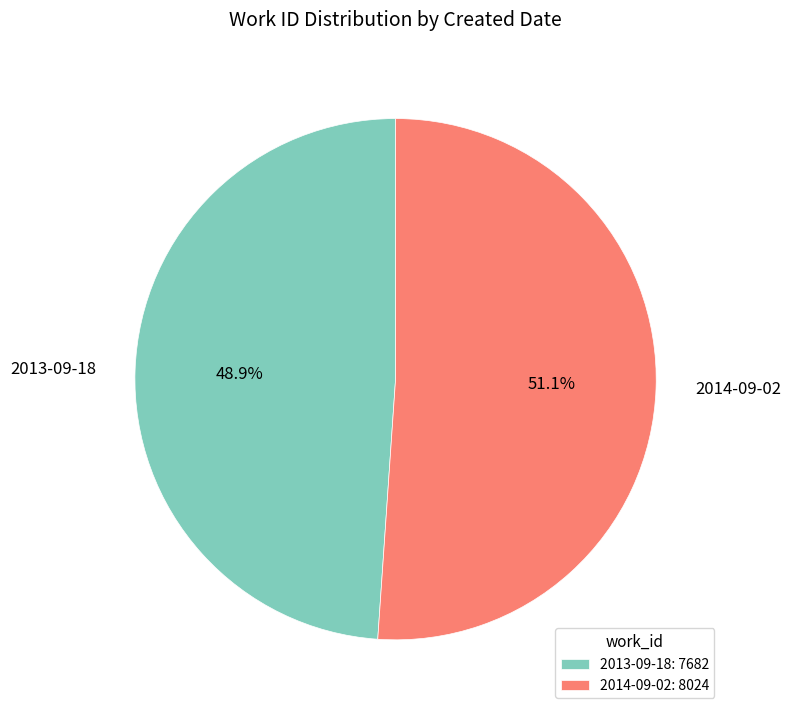

Count the number of slices in the pie.

2